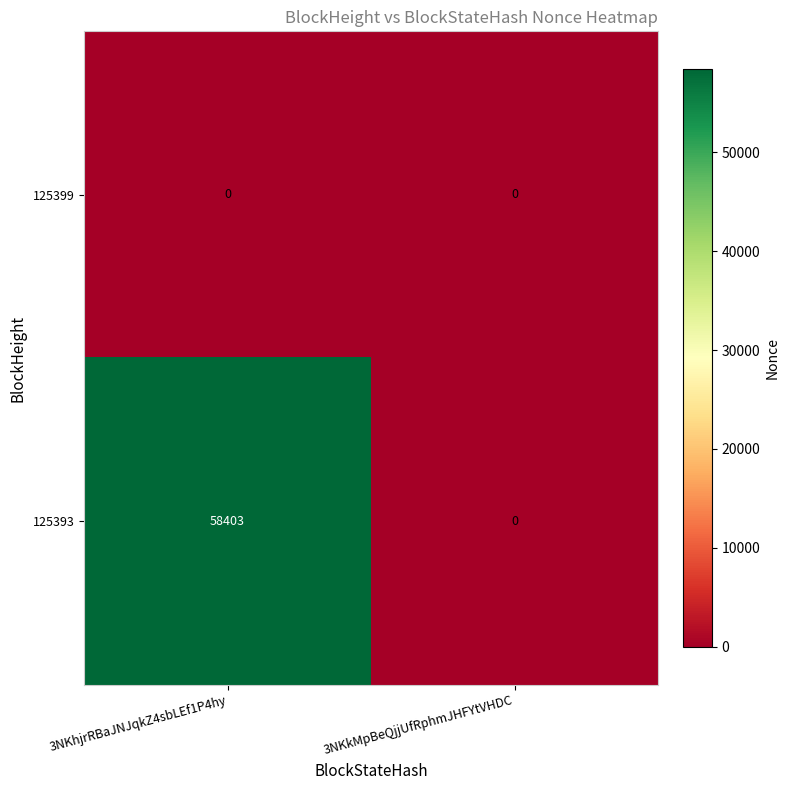

What is the greatest value displayed?

58403